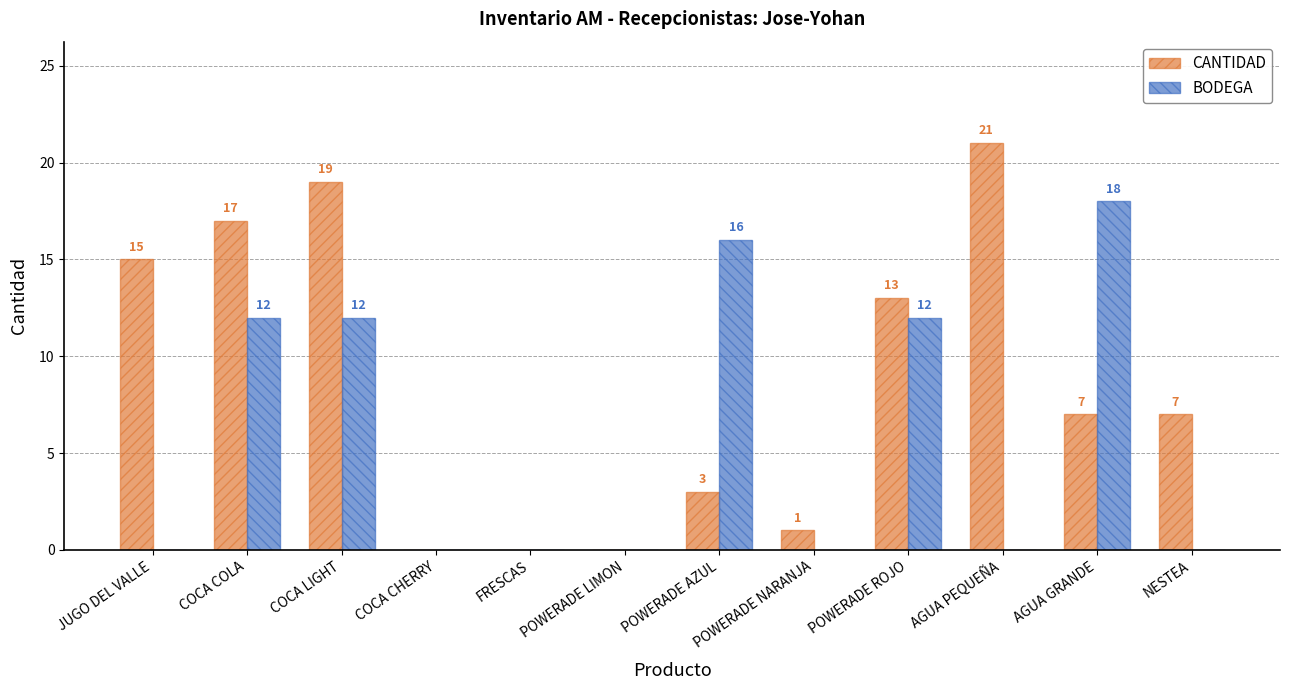

At which category is the sum across all series the highest?

COCA LIGHT